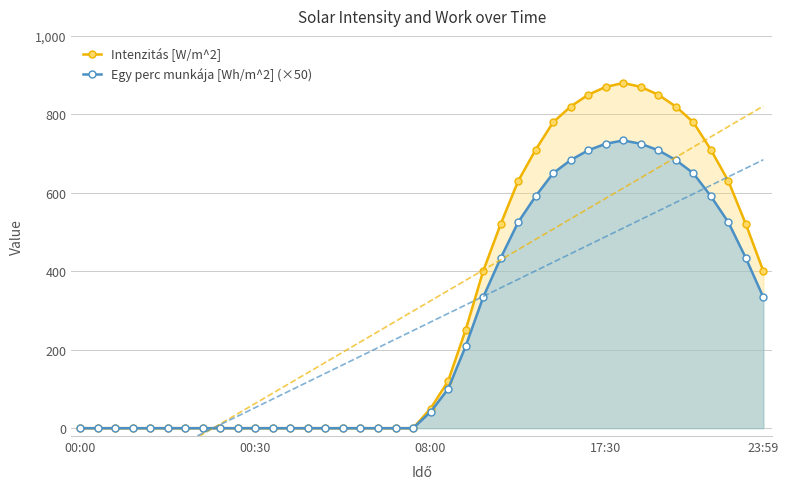

What are all the series names shown in the legend?

Intenzitás [W/m^2], Egy perc munkája [Wh/m^2] (×50)